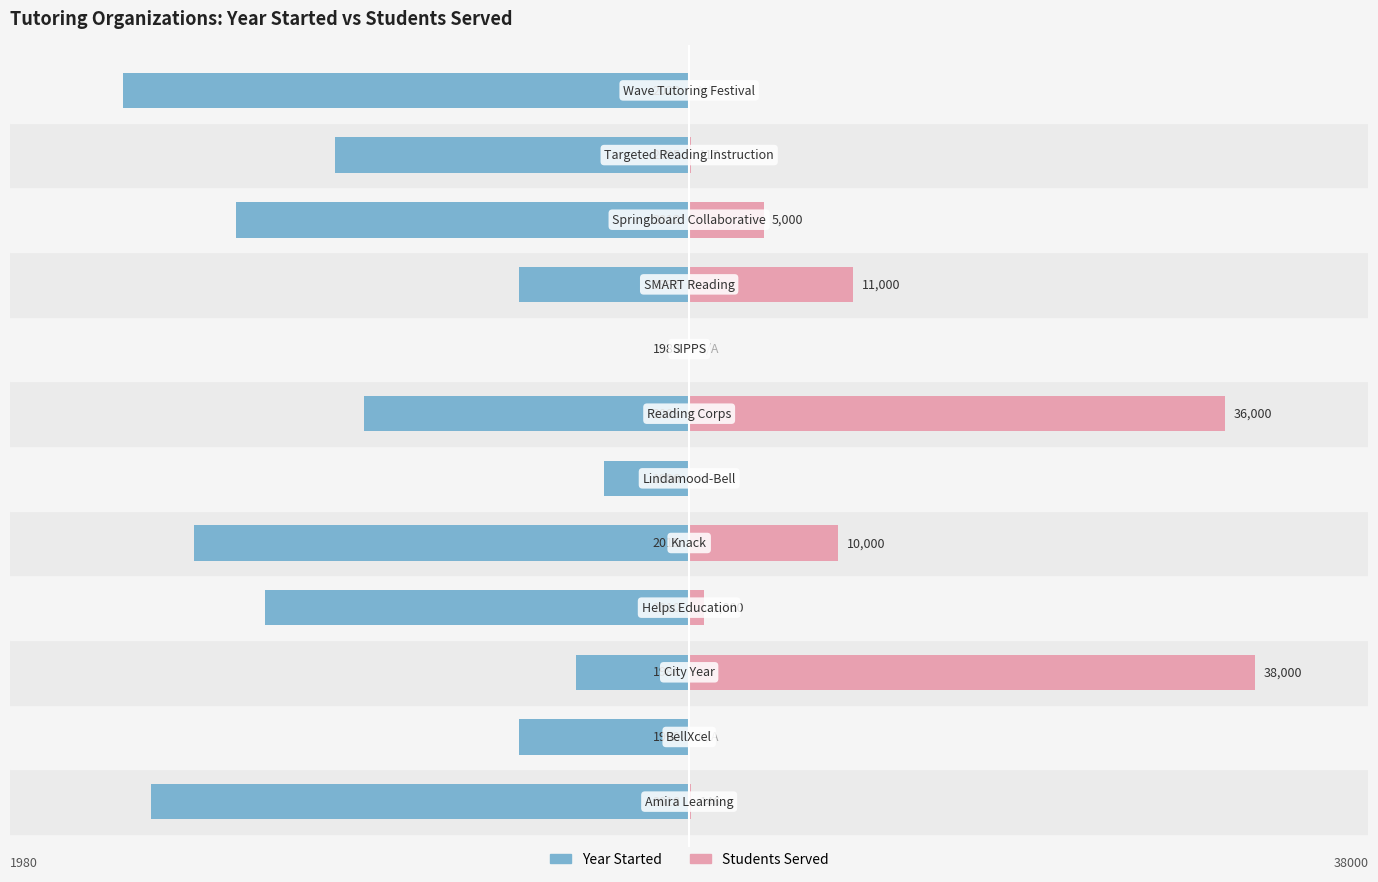

What is the difference between the Year Started values at 10 and 3?

2.5